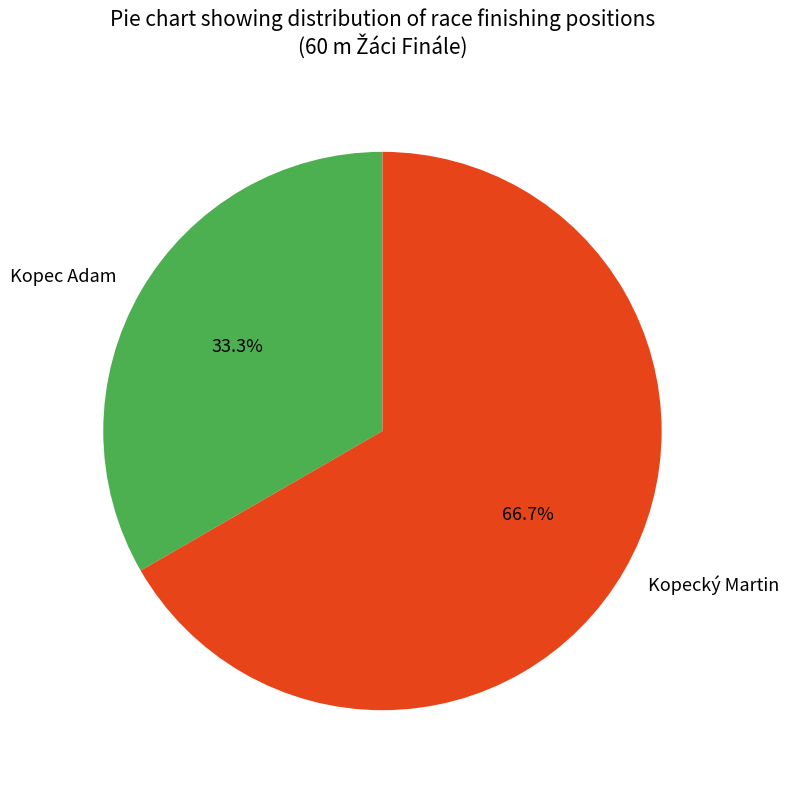

To the nearest percent, what portion does Kopec Adam represent?

33%